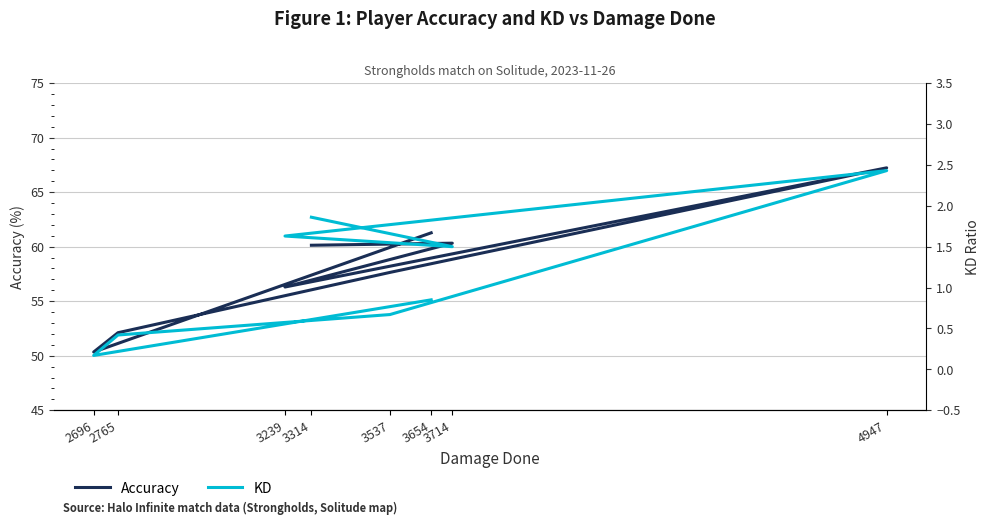

What is the sum of the KD values at 2765 and 2696?

0.6